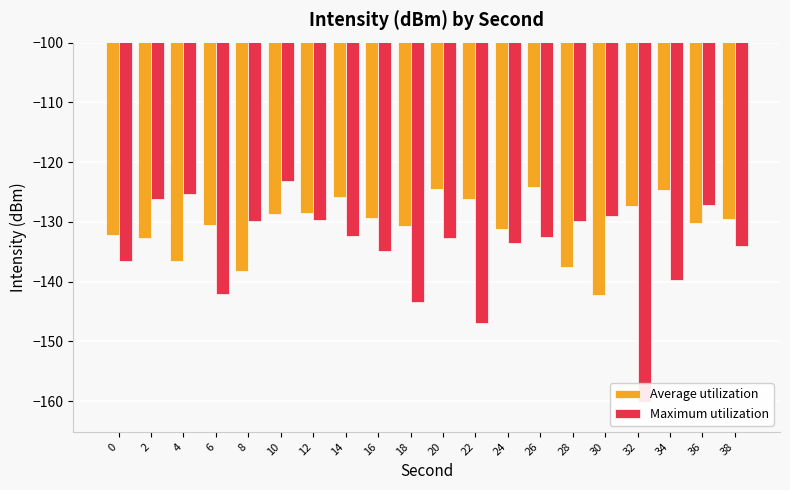

Which series has the largest total across all categories?

Average utilization